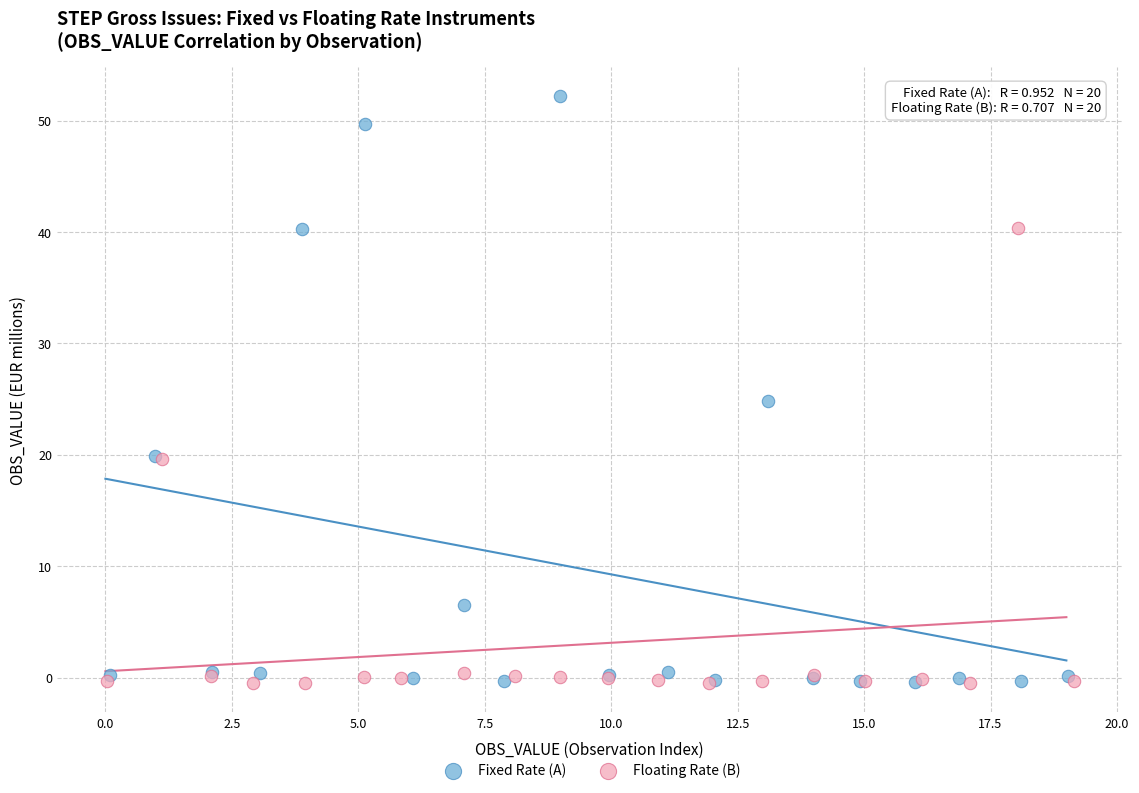

Which series contains the highest Y value?

Fixed Rate (A)